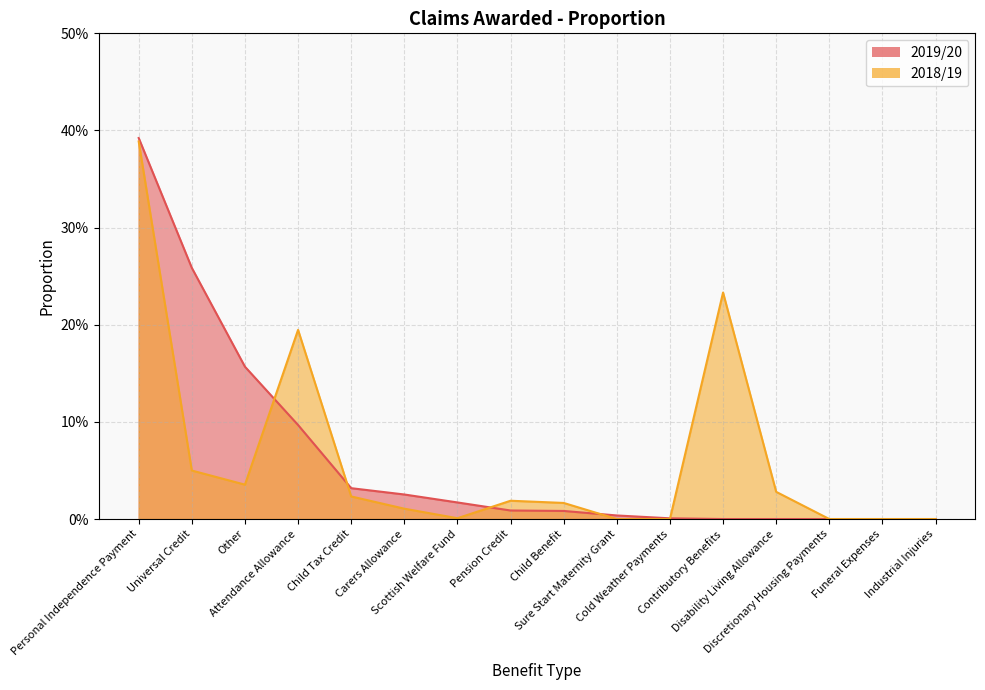

At which label does 2019/20 reach its peak?

Personal Independence Payment